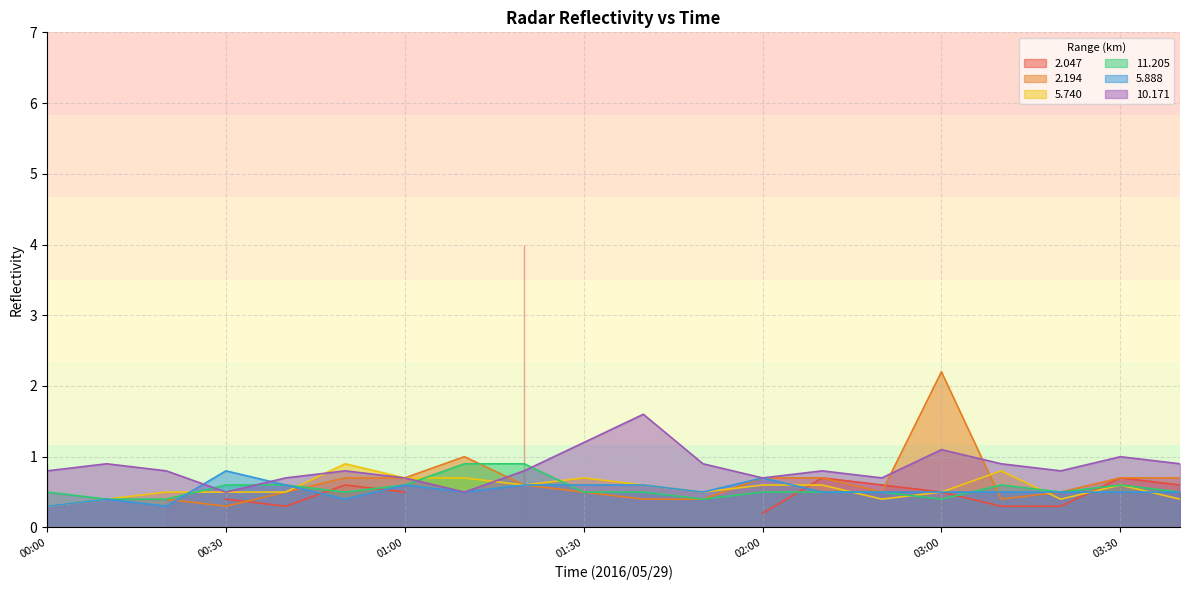

Is it true that 5.888 equals 0.3 at 01:30?

False